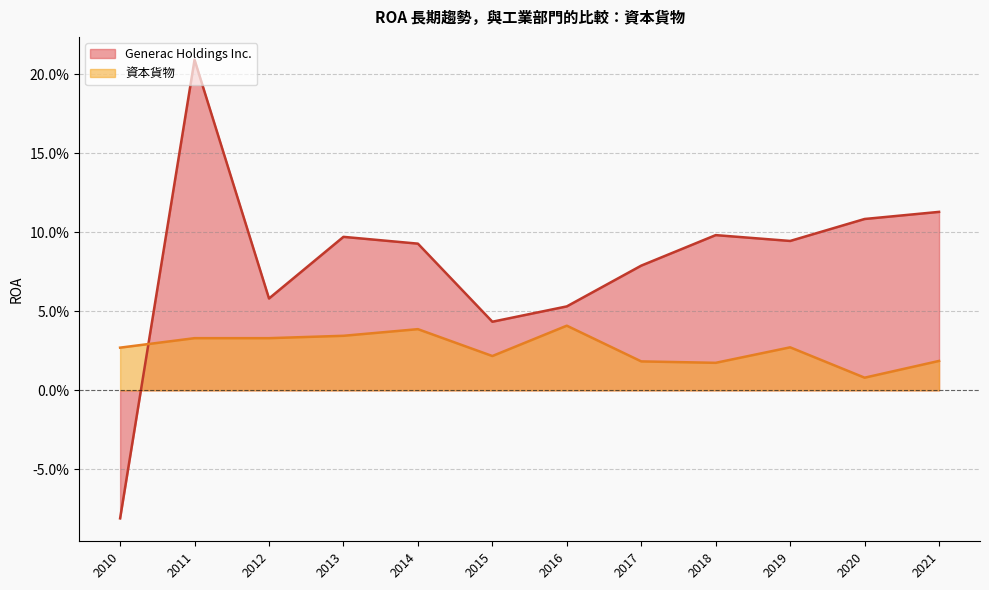

In Generac Holdings Inc., how many points are lower than both neighbors (excluding endpoints)?

3